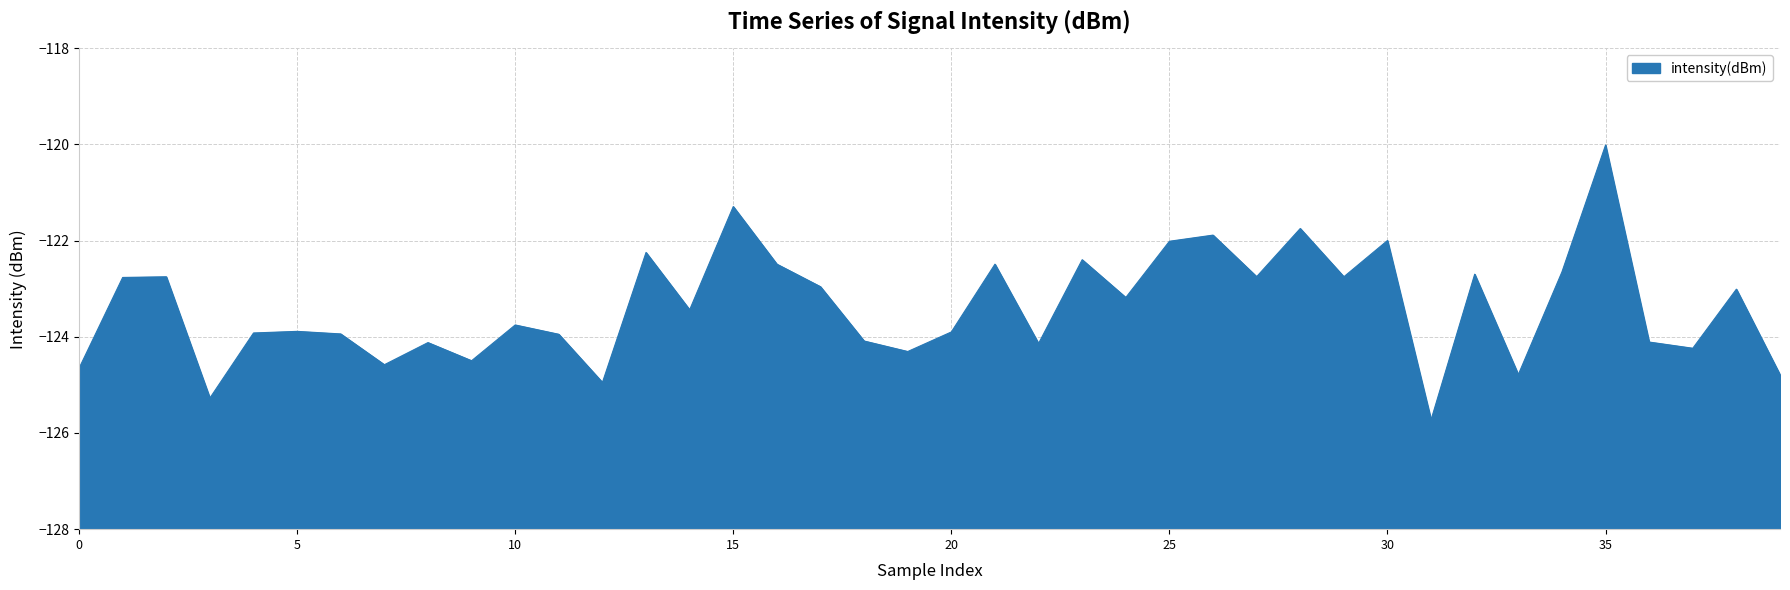

What is the maximum value shown in the chart?

-120.0